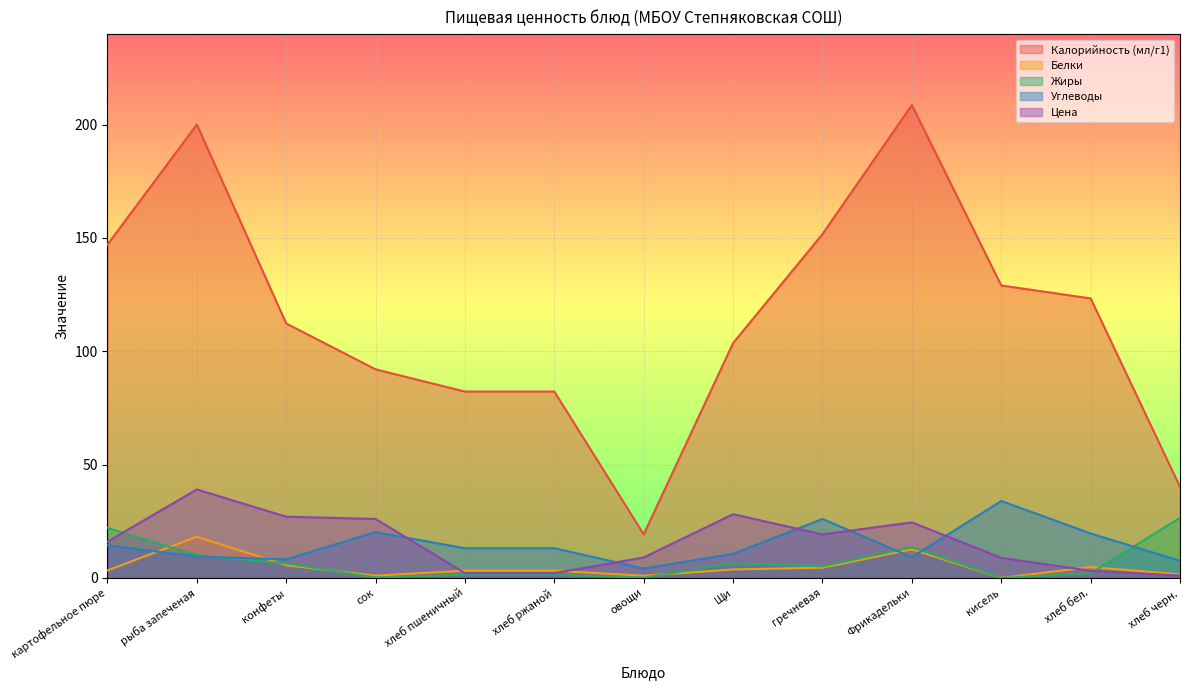

How many data points in Жиры are above 5?

7